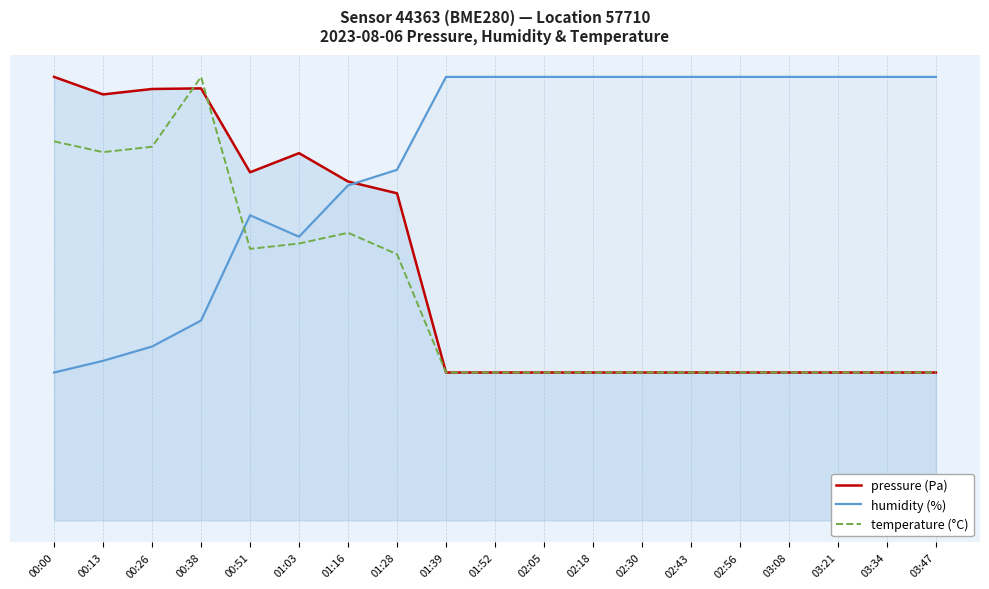

True or false: temperature (°C) has more than 0 points higher than both neighbors.

True